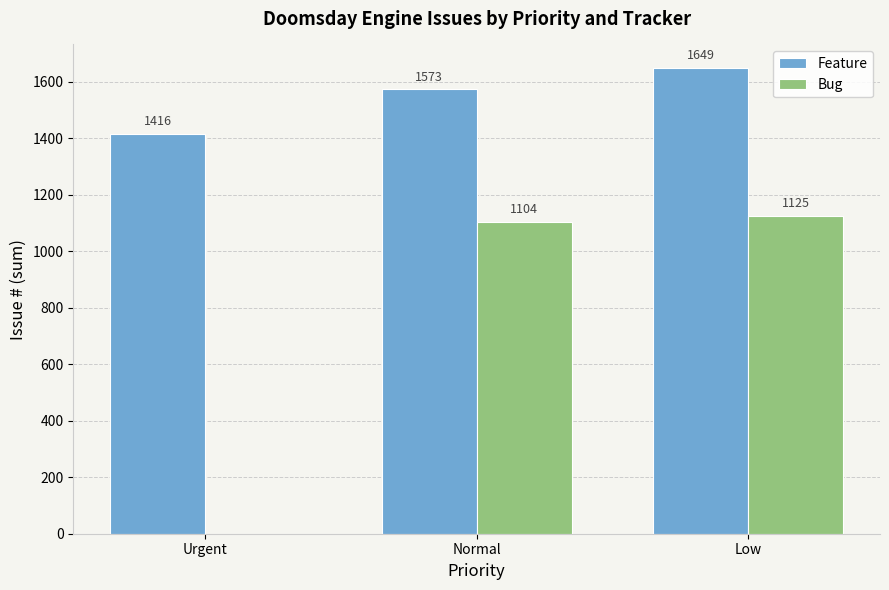

What is the sum of the Feature values at Normal and Low?

3222